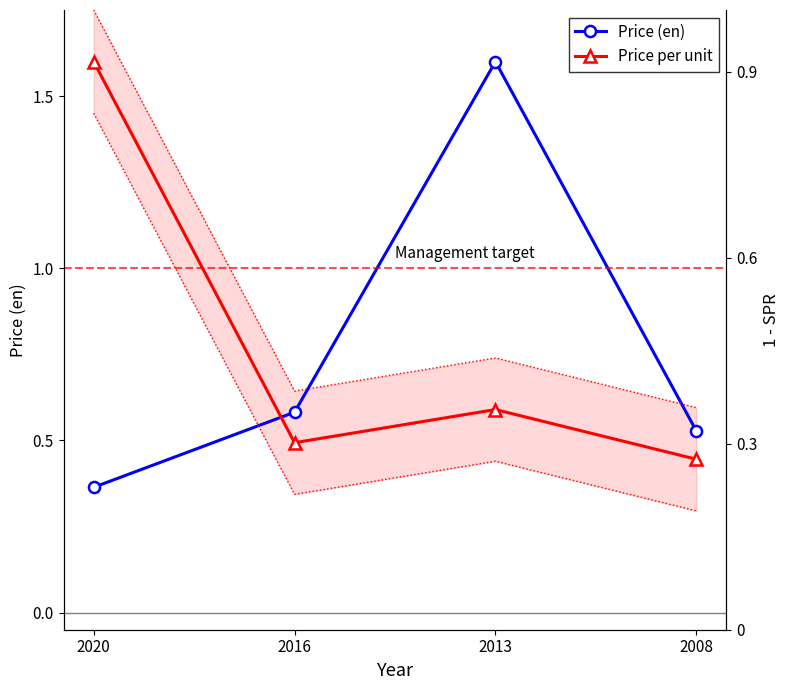

Rank the series at 2008 from highest to lowest value.

Price (en), Price per unit